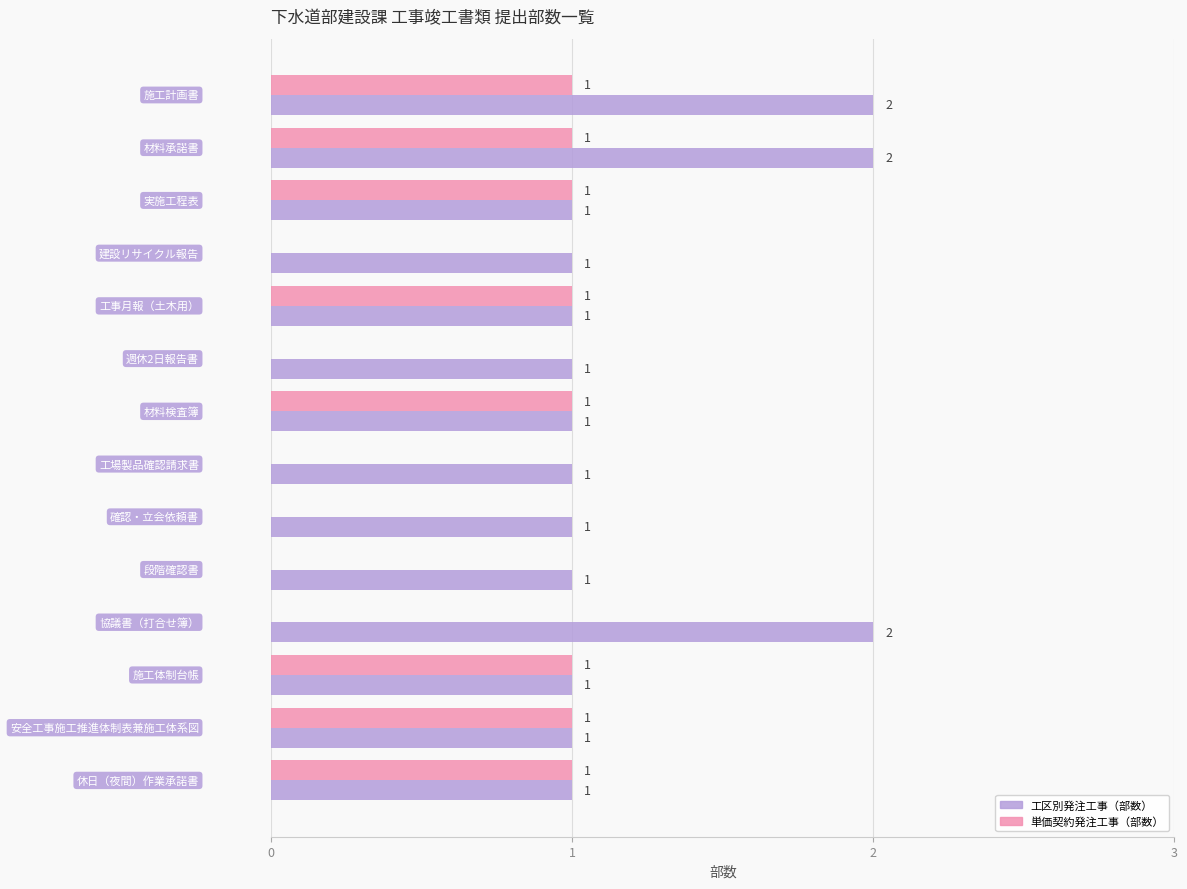

Which series has the largest total across all categories?

工区別発注工事（部数）